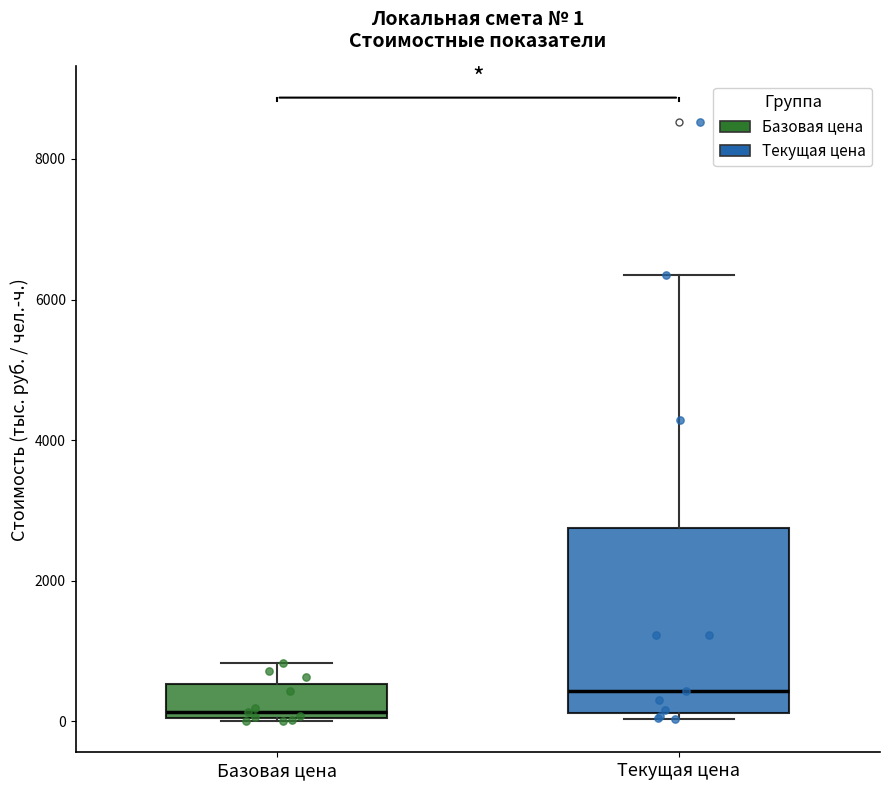

Which box has the highest median line?

Текущая цена